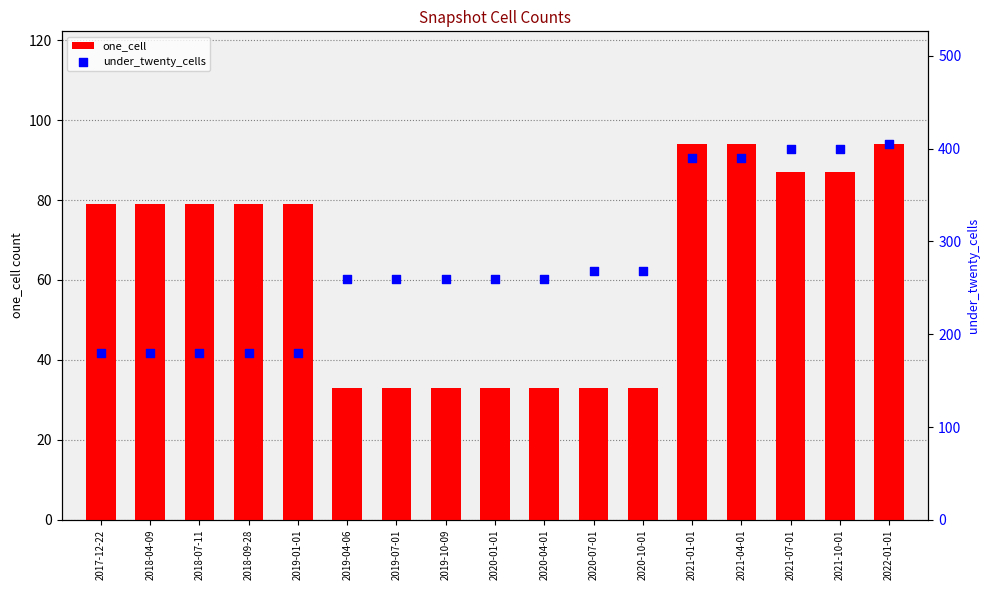

What is the total value across all series at 2018-07-11?

259